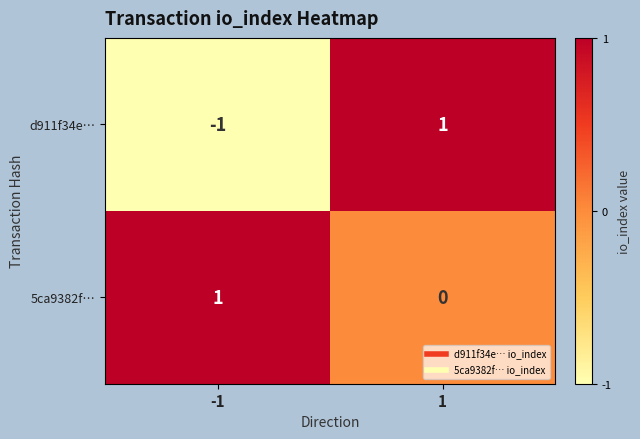

Is it true that d911f34e… equals 0 at 1?

False